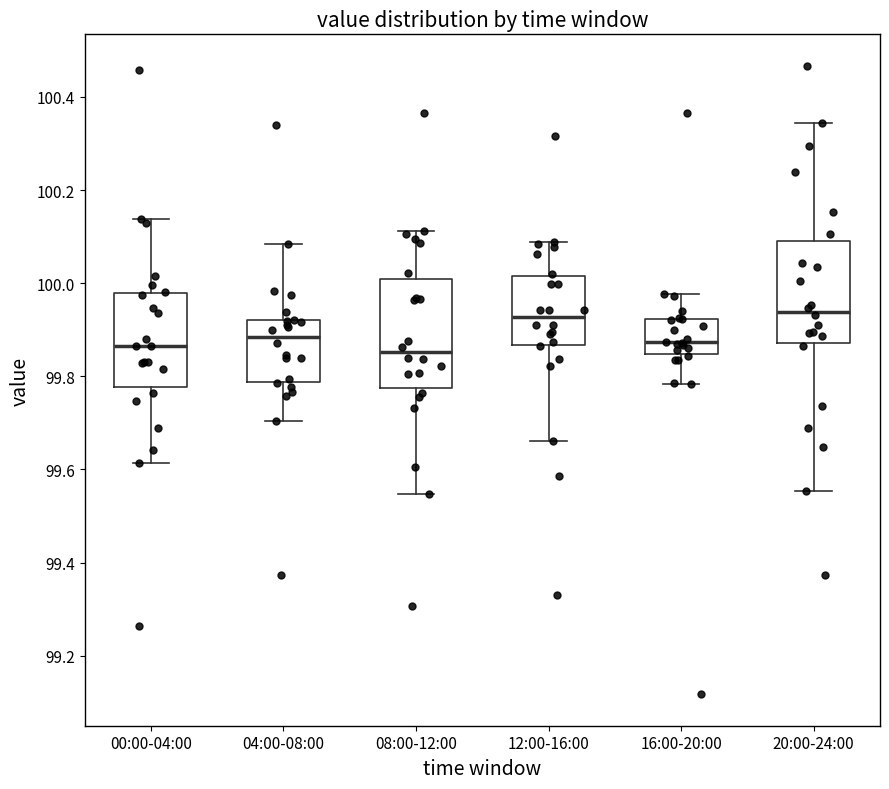

Reading left to right, read every box against the y-axis: the position of its median line, the range the box covers, and the ends of its whiskers. The values are not printed on the chart, so give them approximately, as read against the axis.

00:00-04:00: median 99.86, box 99.78 to 99.98, whiskers 99.62 to 100.14
04:00-08:00: median 99.88, box 99.78 to 99.92, whiskers 99.70 to 100.08
08:00-12:00: median 99.86, box 99.78 to 100.00, whiskers 99.54 to 100.12
12:00-16:00: median 99.92, box 99.86 to 100.02, whiskers 99.66 to 100.08
16:00-20:00: median 99.88, box 99.84 to 99.92, whiskers 99.78 to 99.98
20:00-24:00: median 99.94, box 99.88 to 100.08, whiskers 99.56 to 100.34